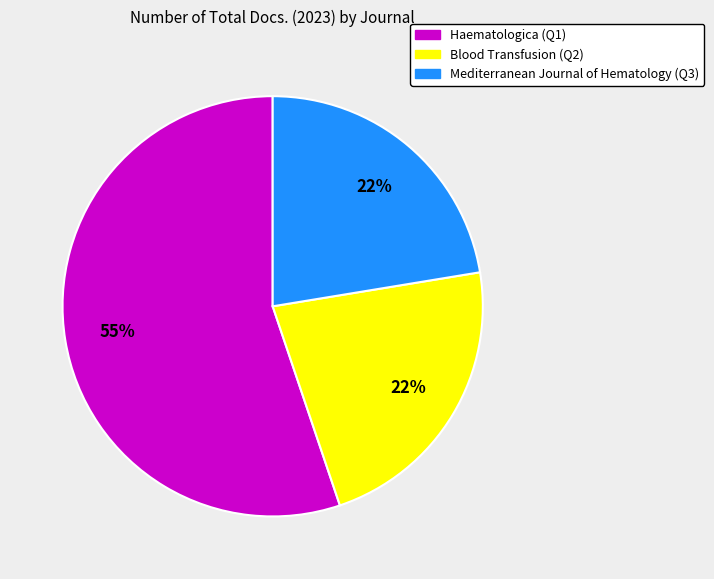

Approximately how many times larger is the value at Haematologica (Q1) compared to Blood Transfusion (Q2)?

2.5